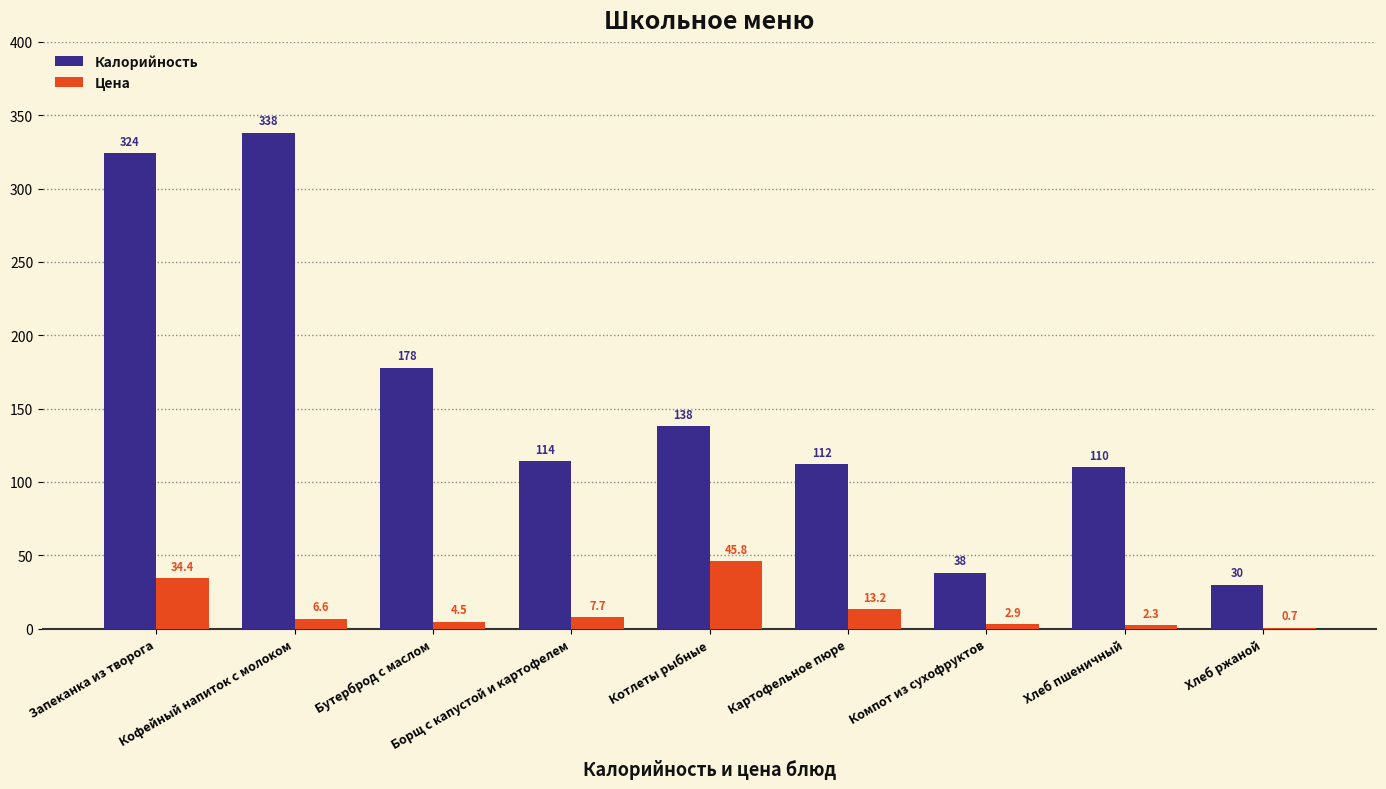

Which series has the largest total across all categories?

Калорийность